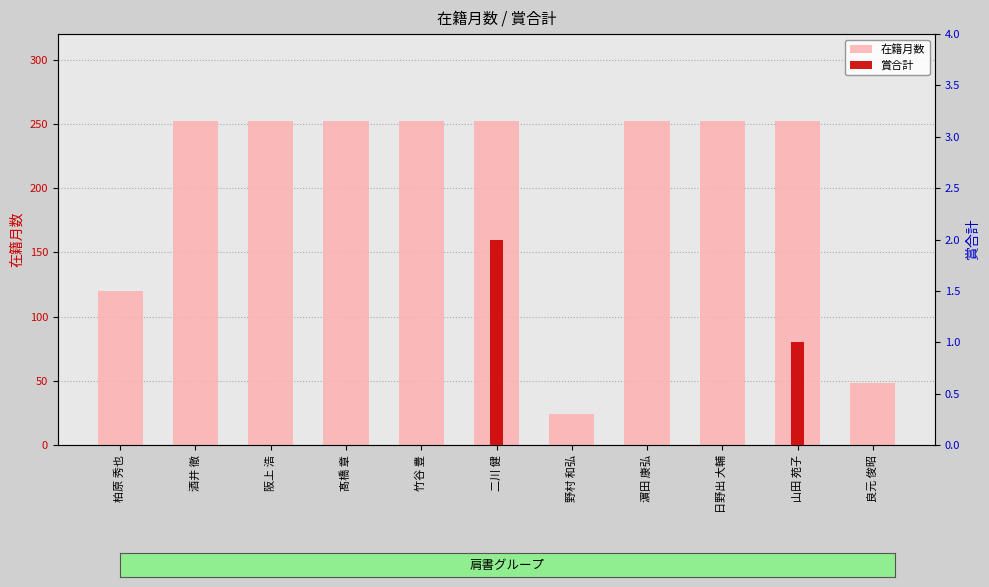

Is it true that 在籍月数 equals 120 at 柏原 秀也?

True